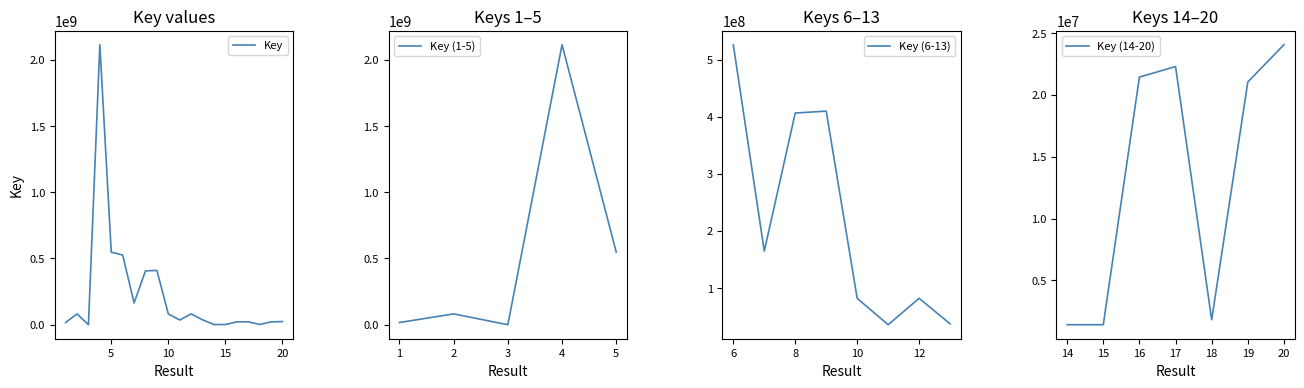

Does the chart display data point markers on the line(s)?

No